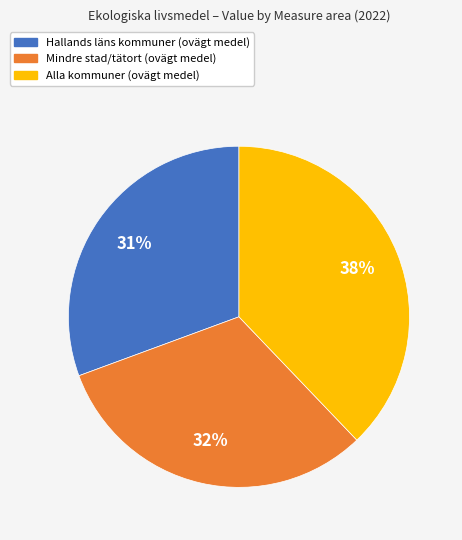

Is the sum of Hallands läns kommuner (ovägt medel) and Mindre stad/tätort (ovägt medel) greater than half?

Yes